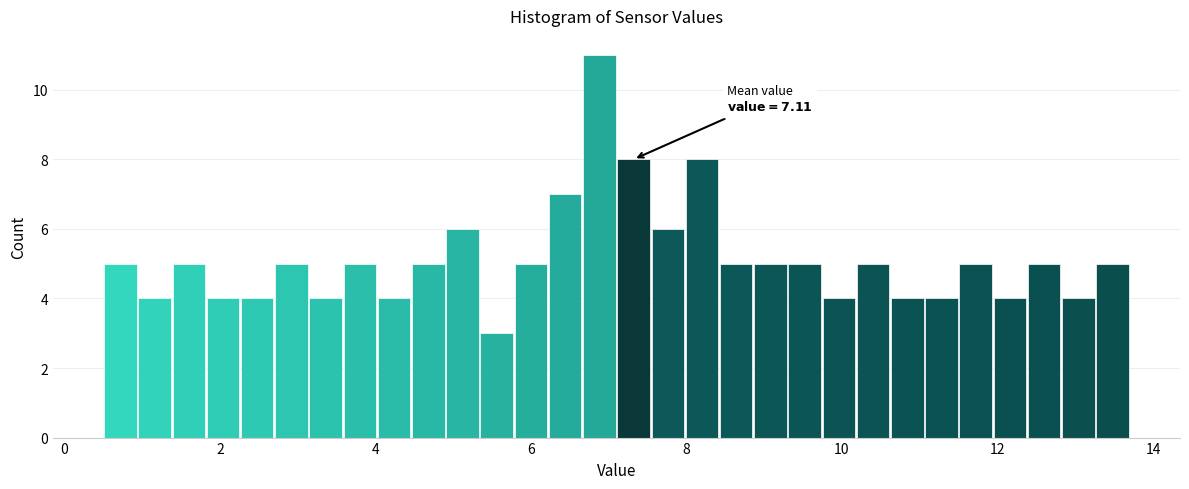

Around what value on the x-axis is the tallest bar? Give the approximate position of its centre, as read against the axis.

6.8